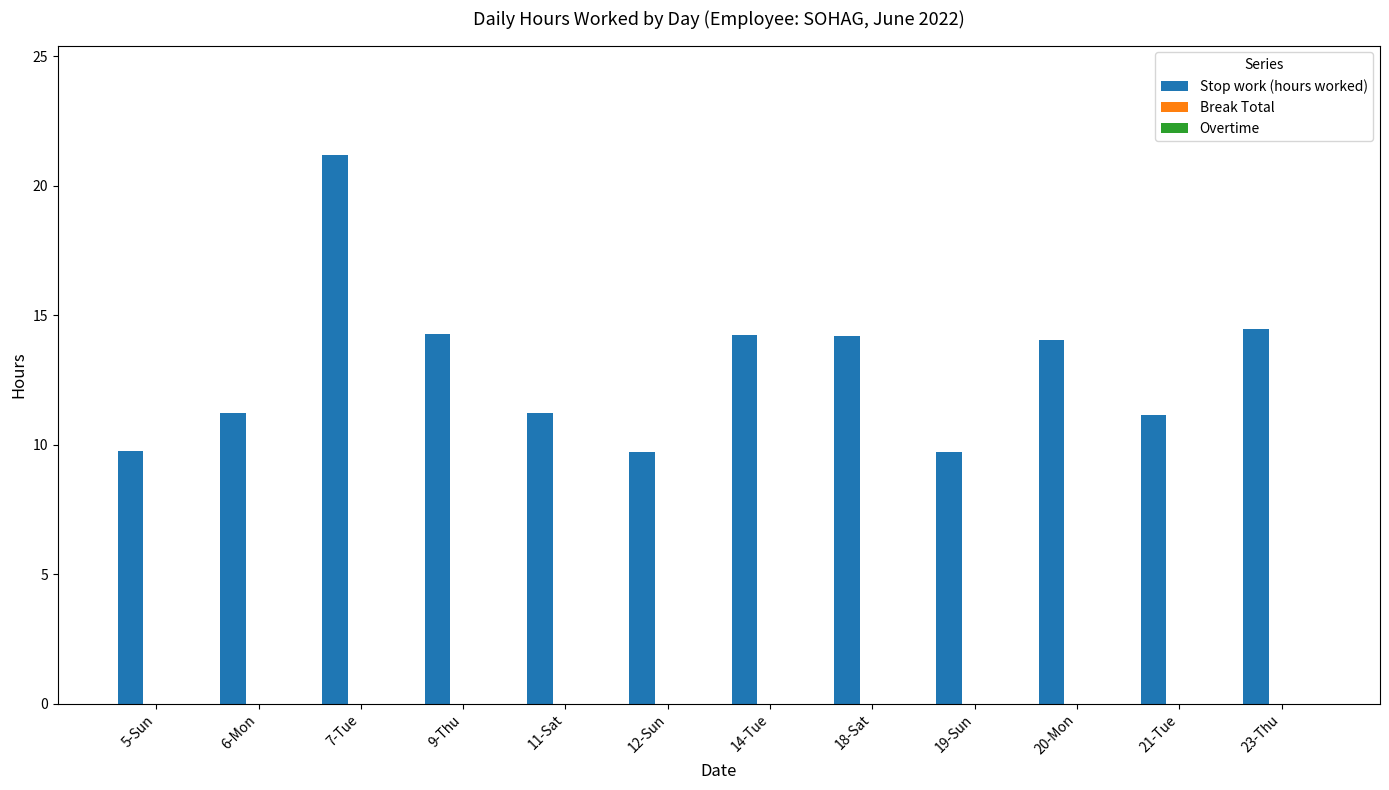

What is the minimum value shown in the chart?

9.7